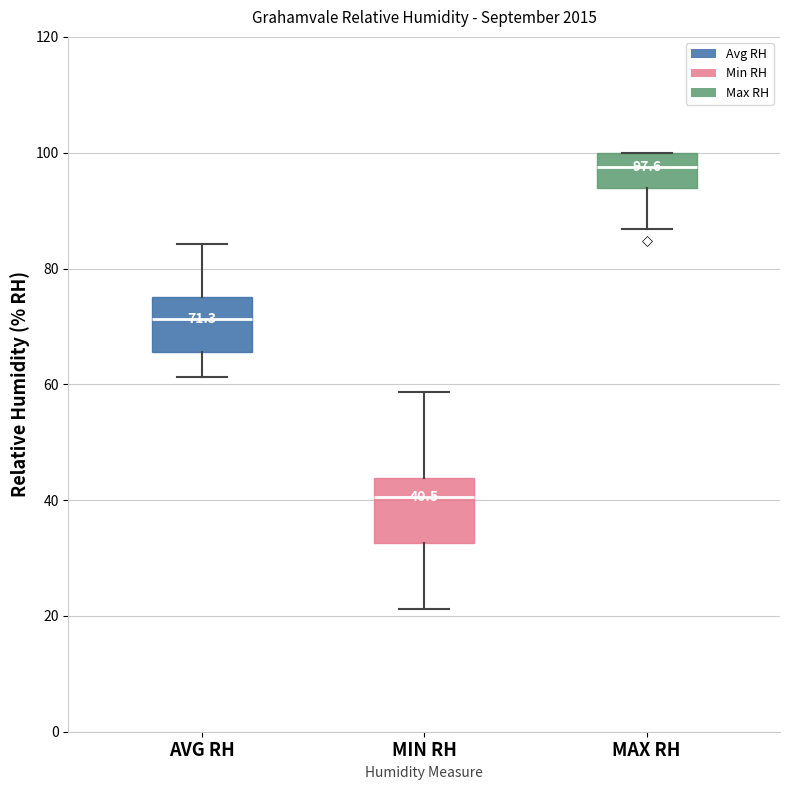

Which box has the lowest median line?

MIN RH